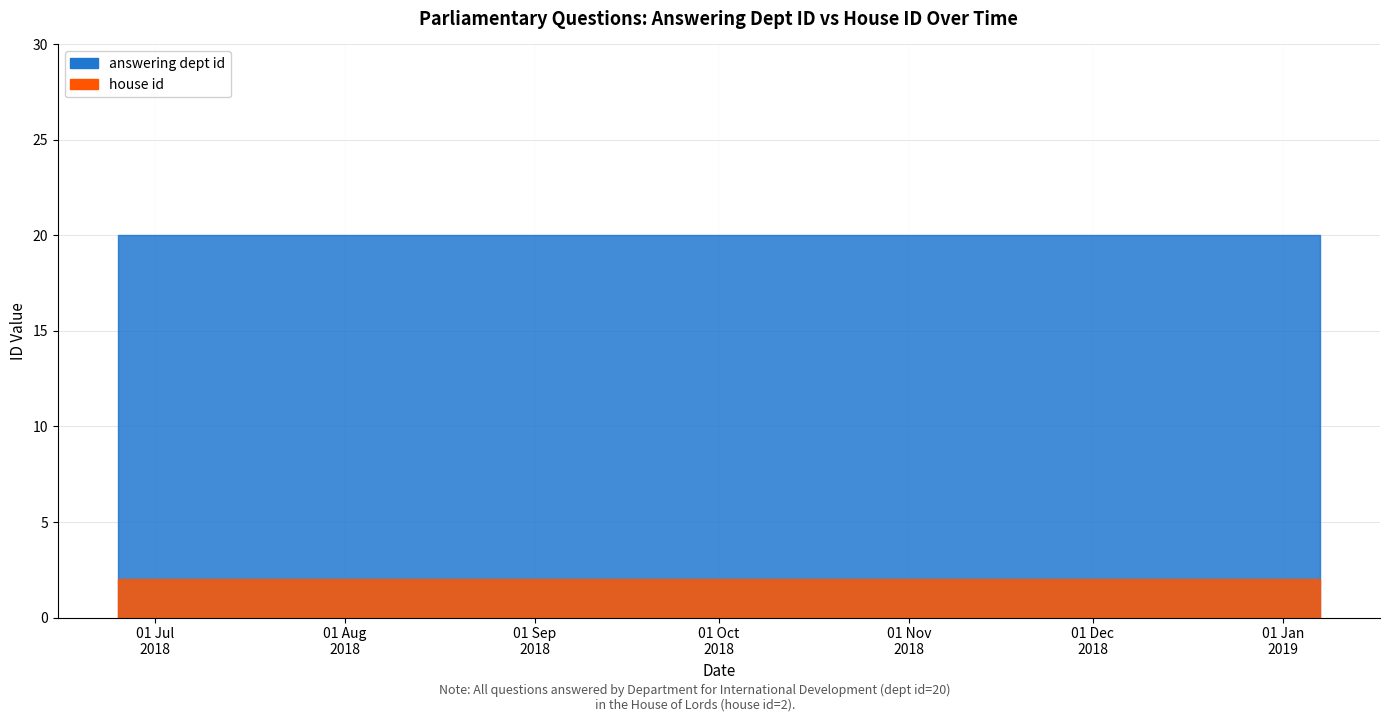

Which label corresponds to the smallest value in the chart?

2018-06-25